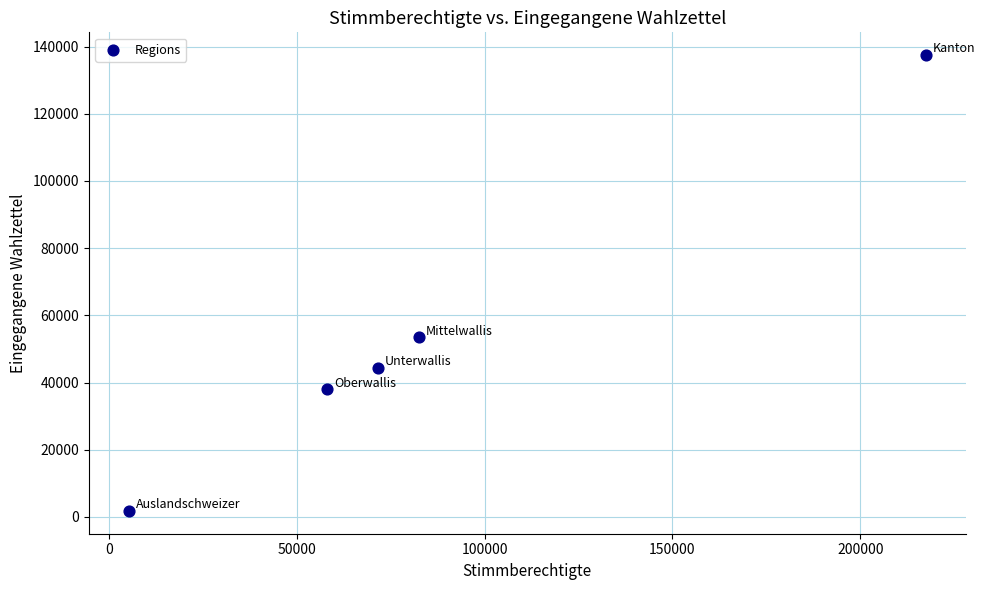

What Y value in the scatter plot is closest to 69613?

53461